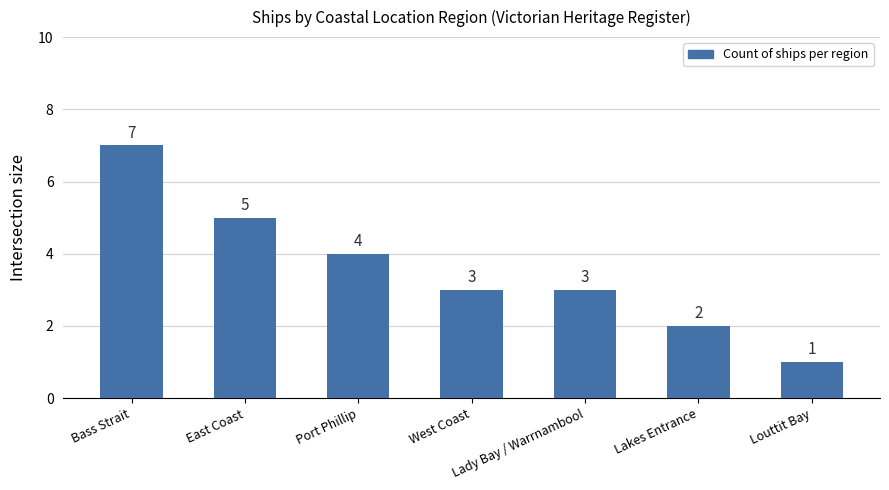

Which label corresponds to the smallest value in the chart?

Louttit Bay